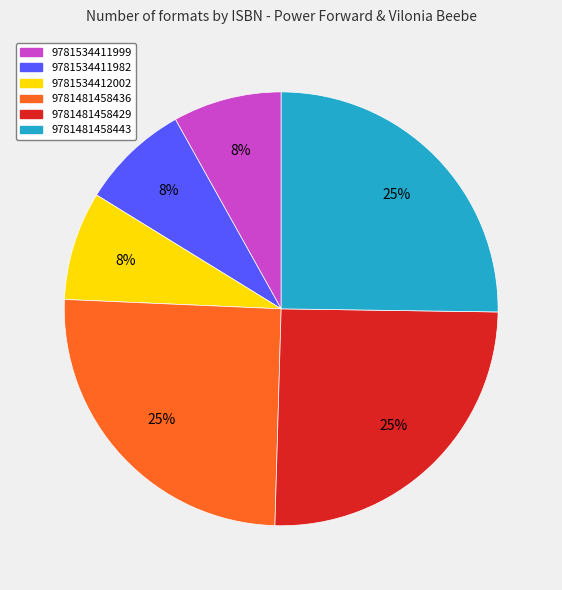

To the nearest percent, what is the difference between the 9781534411982 and 9781481458436 slice percentages?

17%